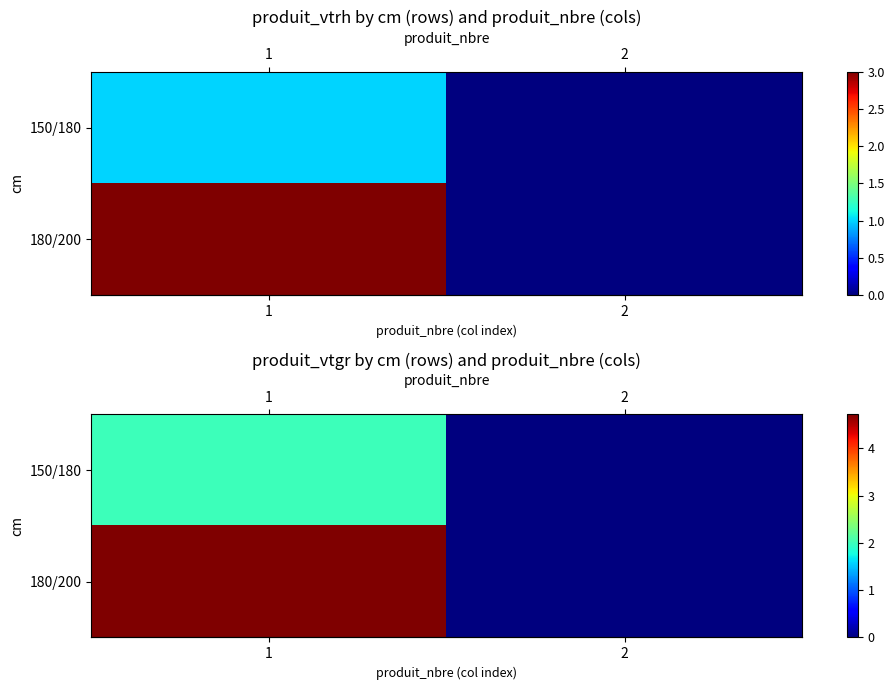

How many data points in row_0 are less than 2?

1